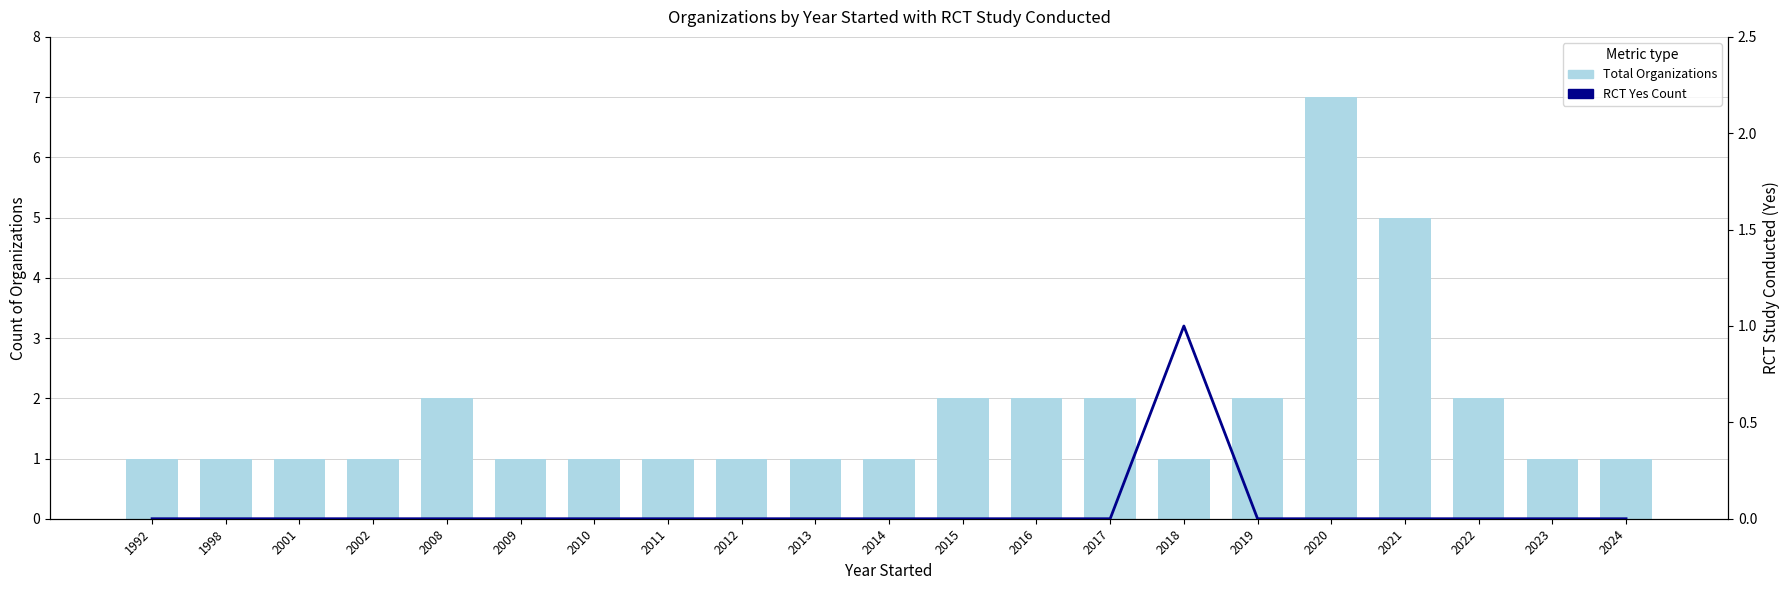

Which series has the largest total across all categories?

Total Organizations